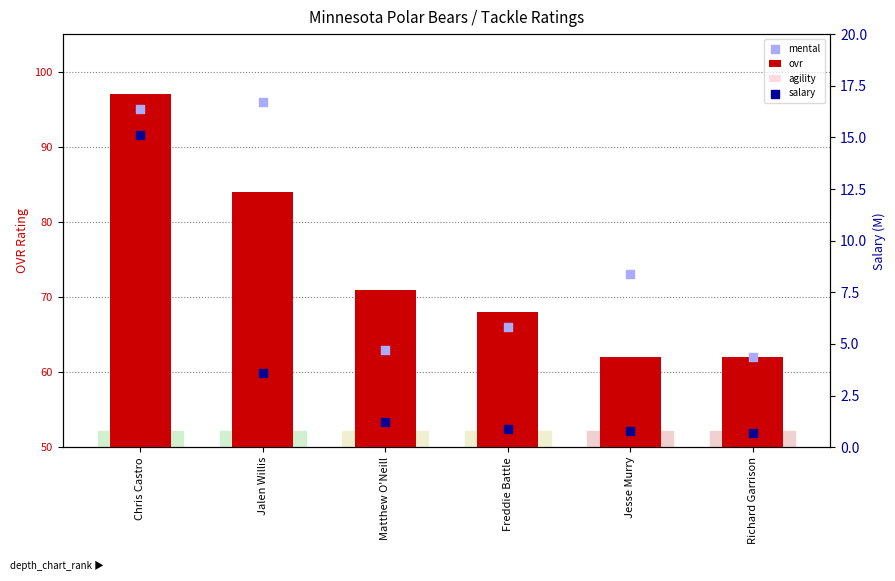

Which series reaches the maximum Y coordinate?

ovr